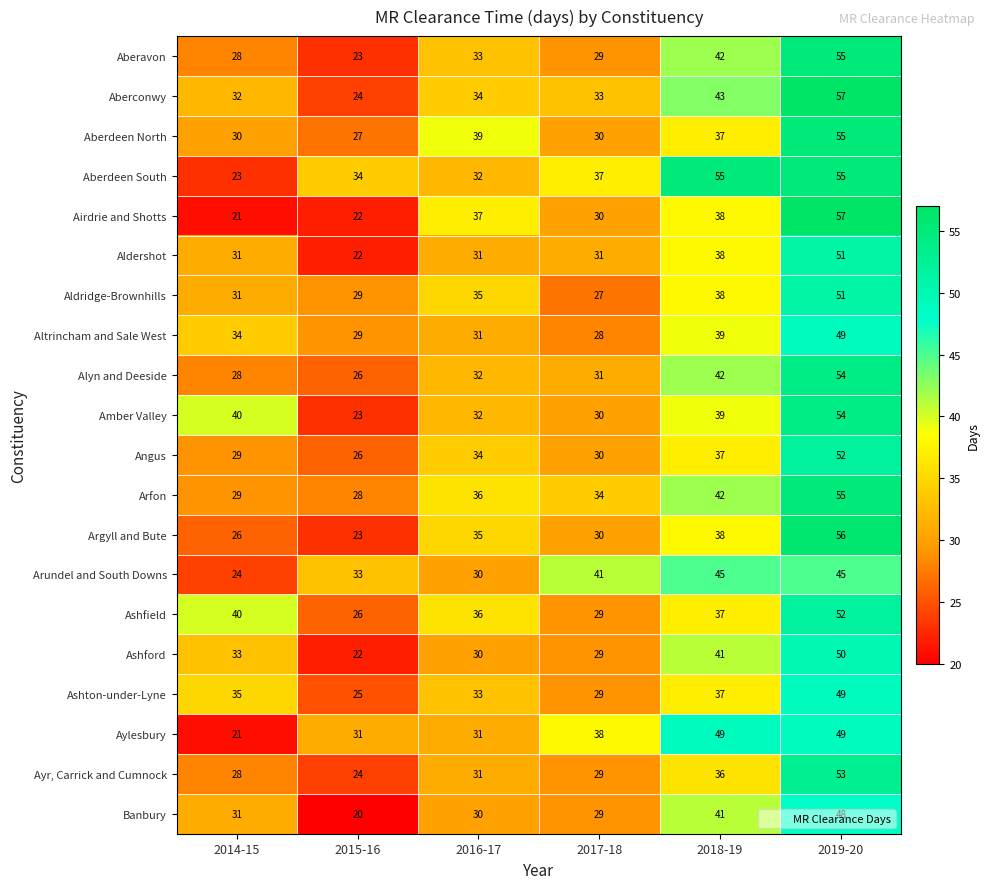

What is the maximum value shown in the chart?

57